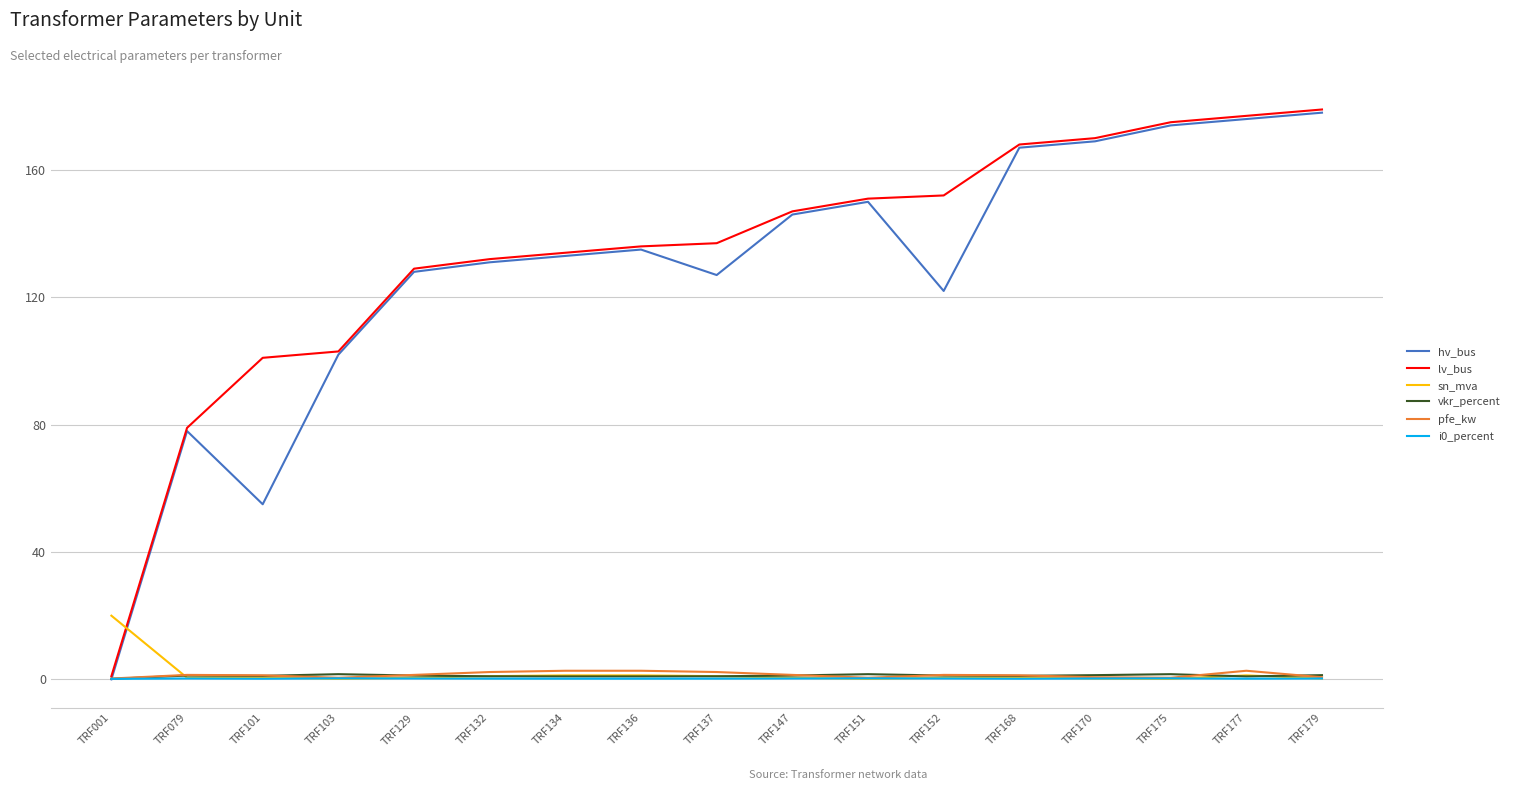

What is the highest value of the sn_mva series?

20.0